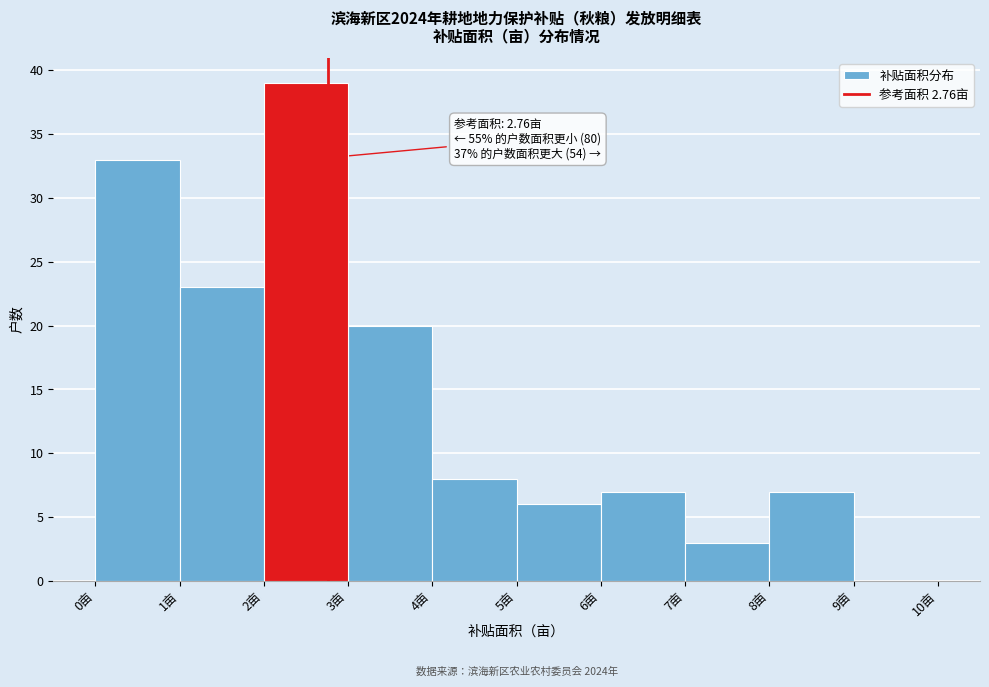

Which range on the x-axis has the tallest bar?

2 to 3